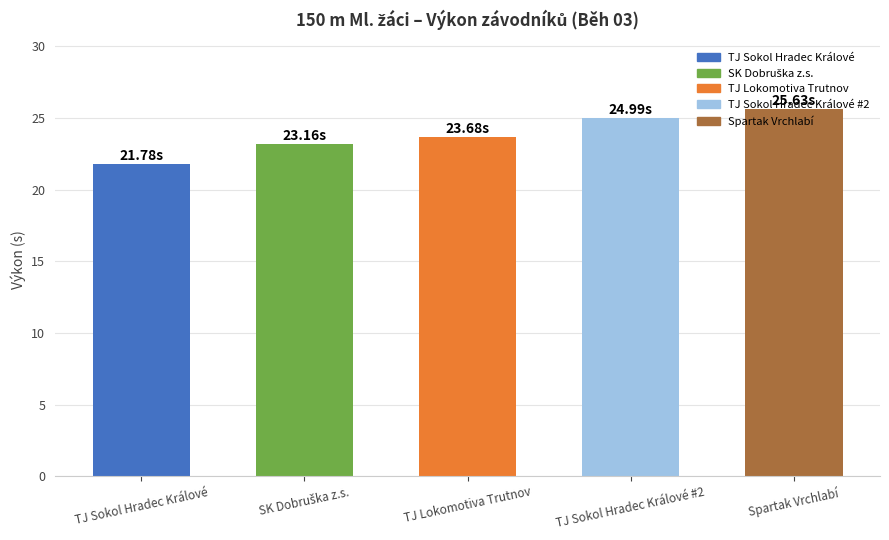

What is the label of the 1st bar from the right?

Spartak Vrchlabí